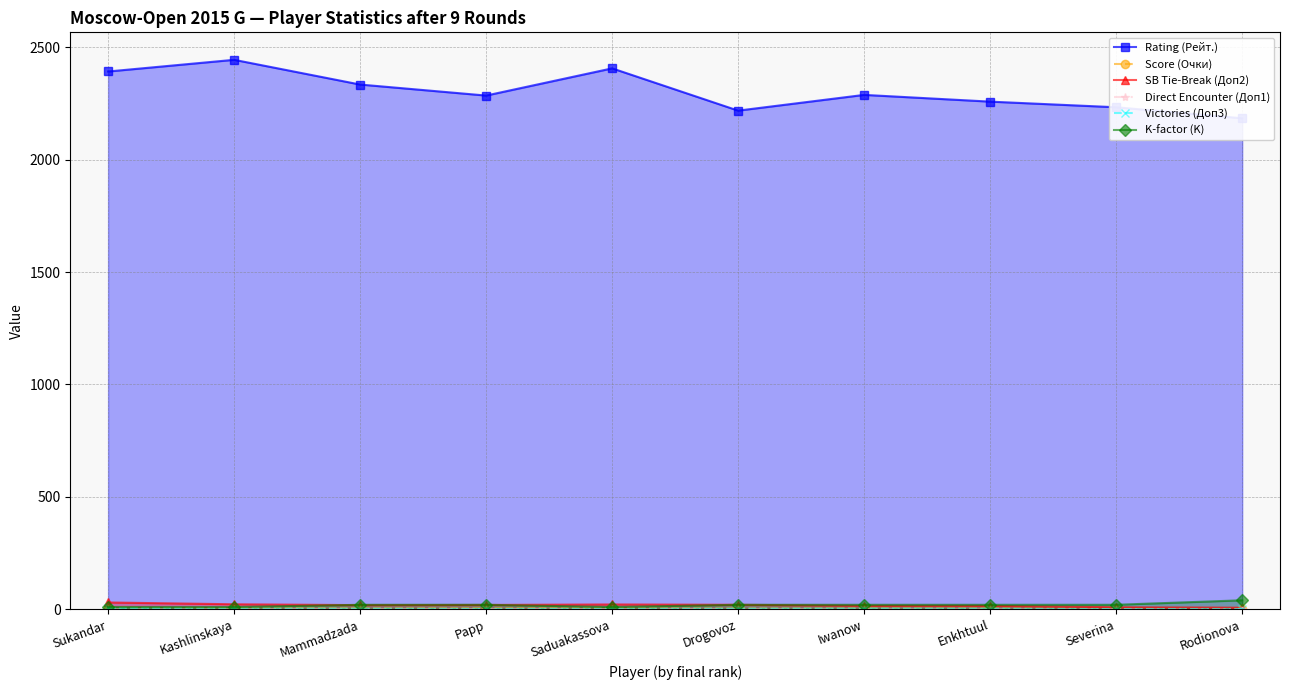

What is the label of the 10th point from the right?

Sukandar